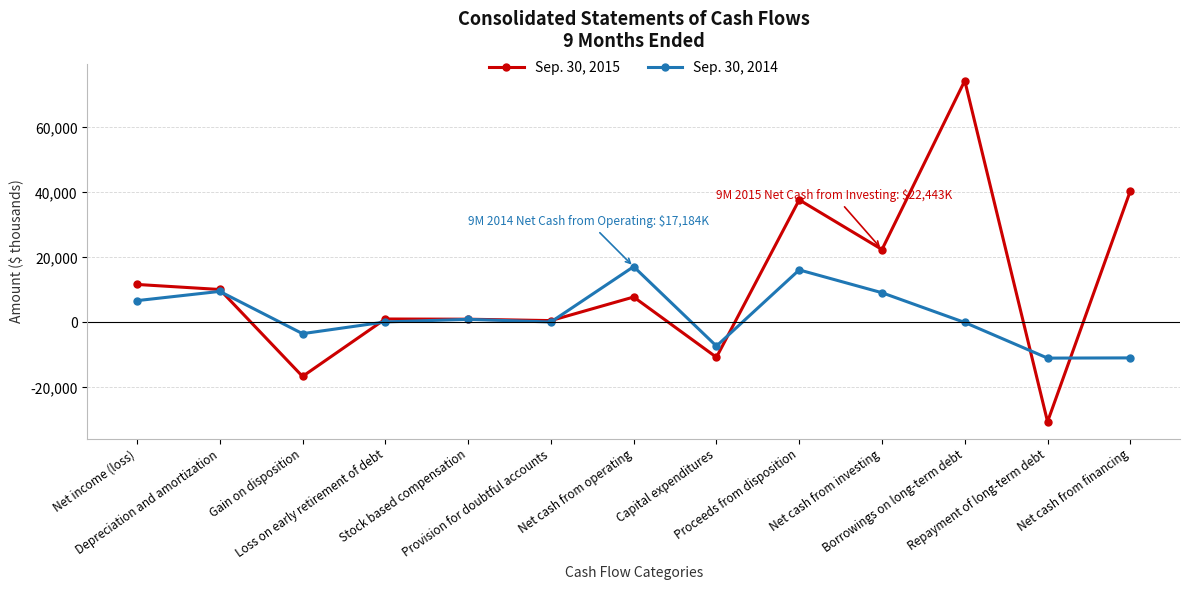

The Sep. 30, 2014 series shows 9151 at Net cash from investing. True or false?

True